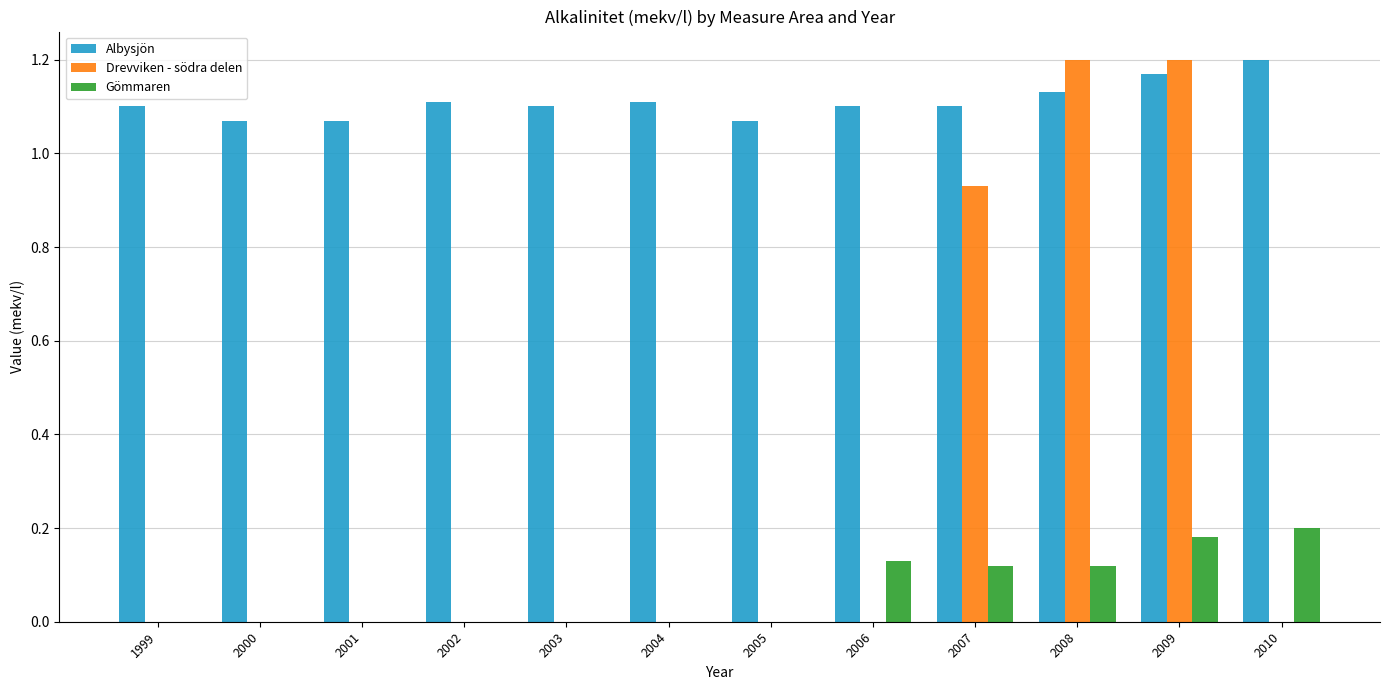

Is the value of Gömmaren at 2006 greater than the value of Albysjön at 2002?

No